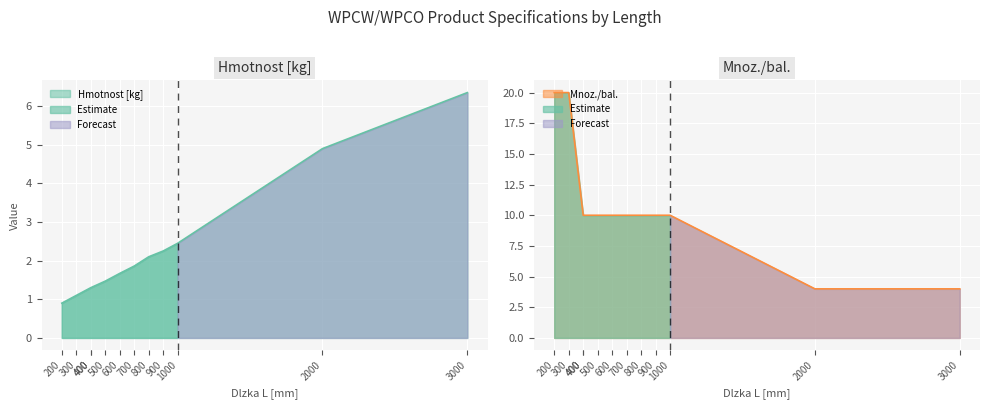

List the series in order of their peak value, lowest first.

Hmotnost [kg], Mnoz./bal.